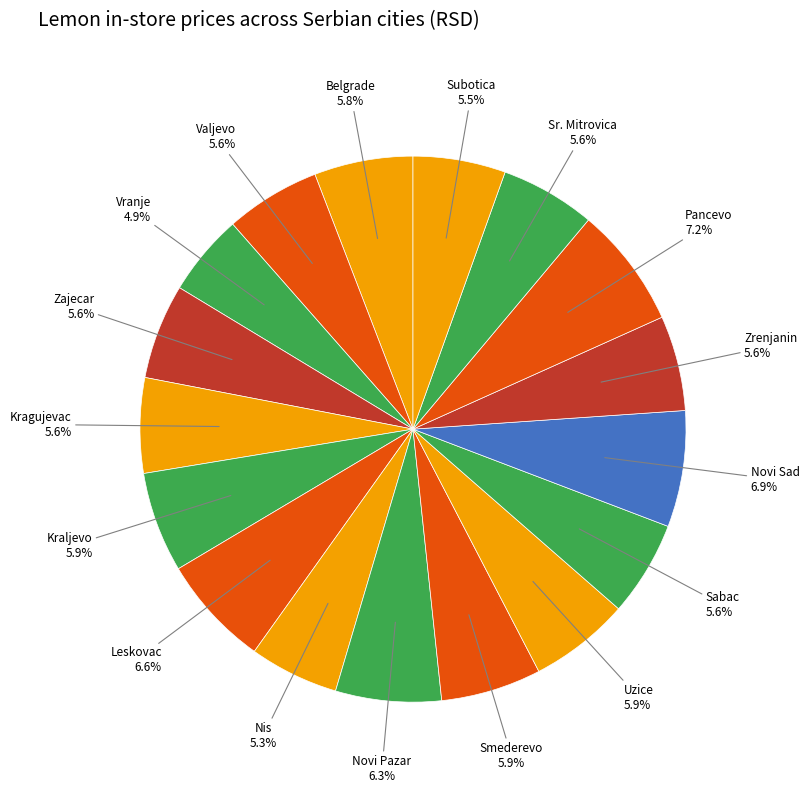

Is it true that Nis is 5% of the pie?

True